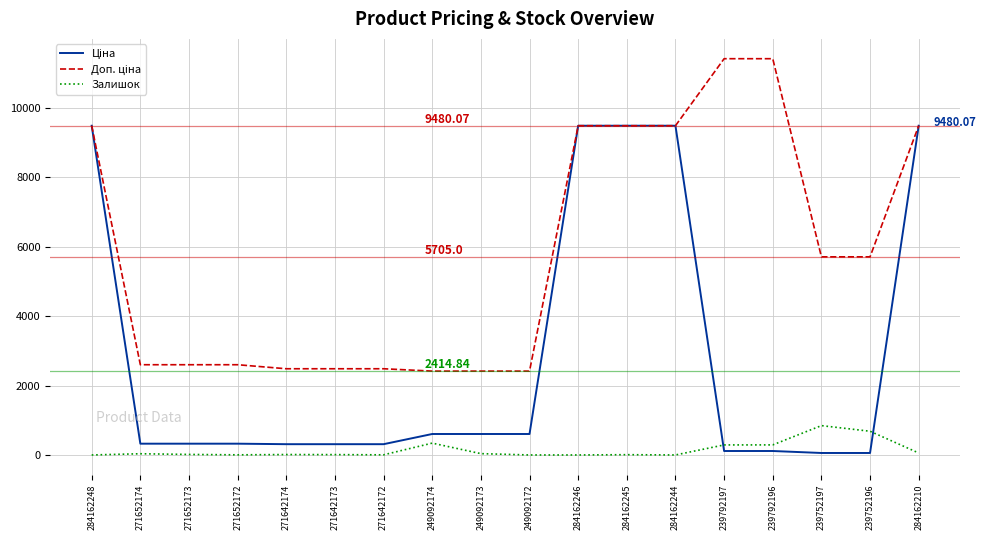

Does the chart display data point markers on the line(s)?

No